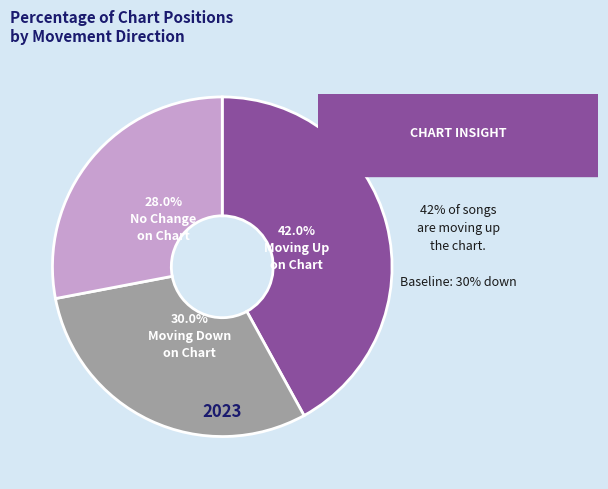

Is there a majority slice in this chart?

No